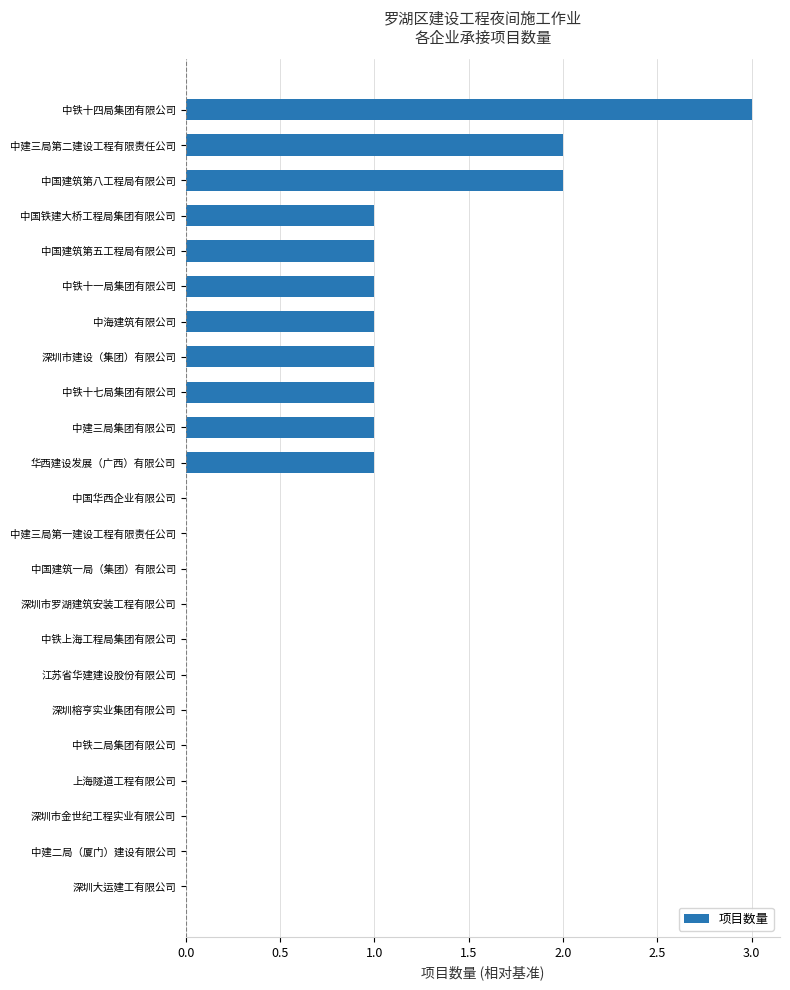

Count the values in the range 0 to 1.

20